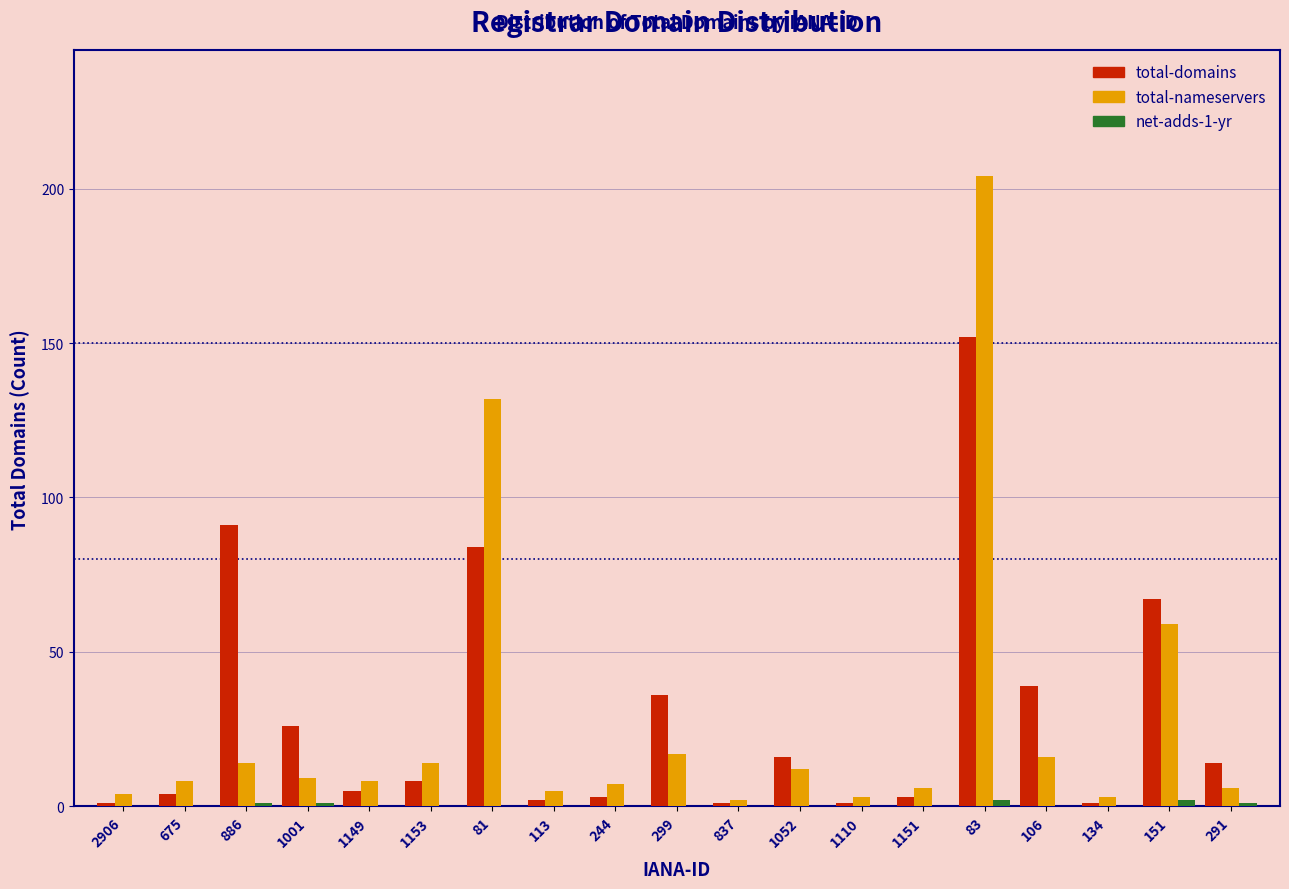

Which series changed the most between 1052 and 106?

total-domains